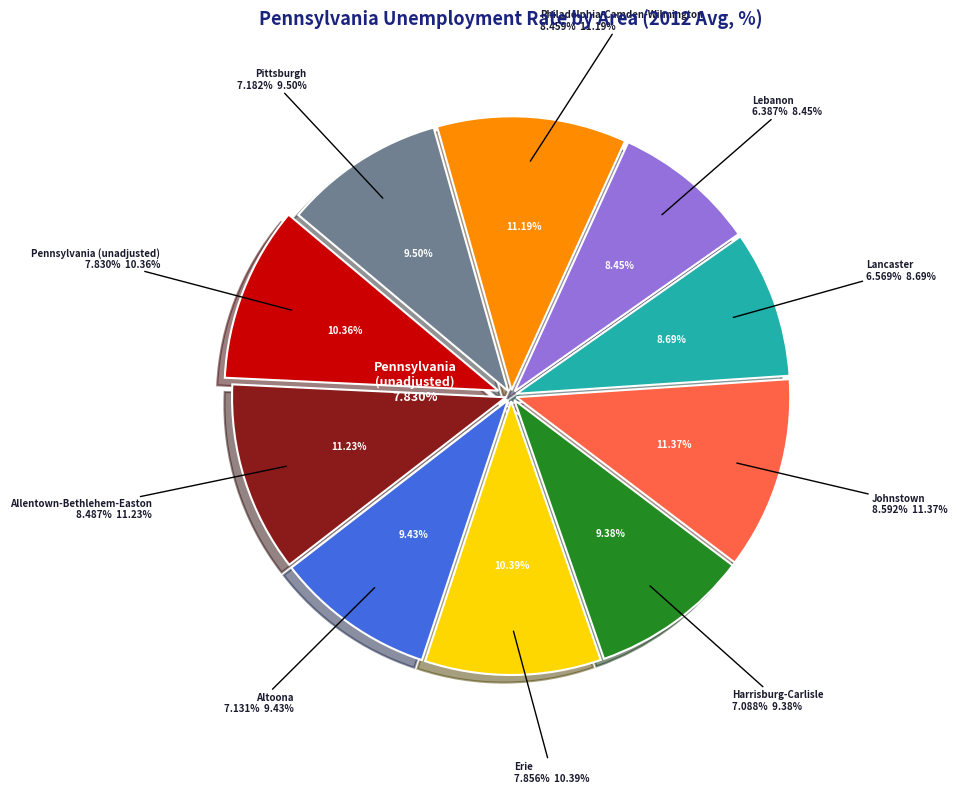

Is Altoona the majority of the pie?

No